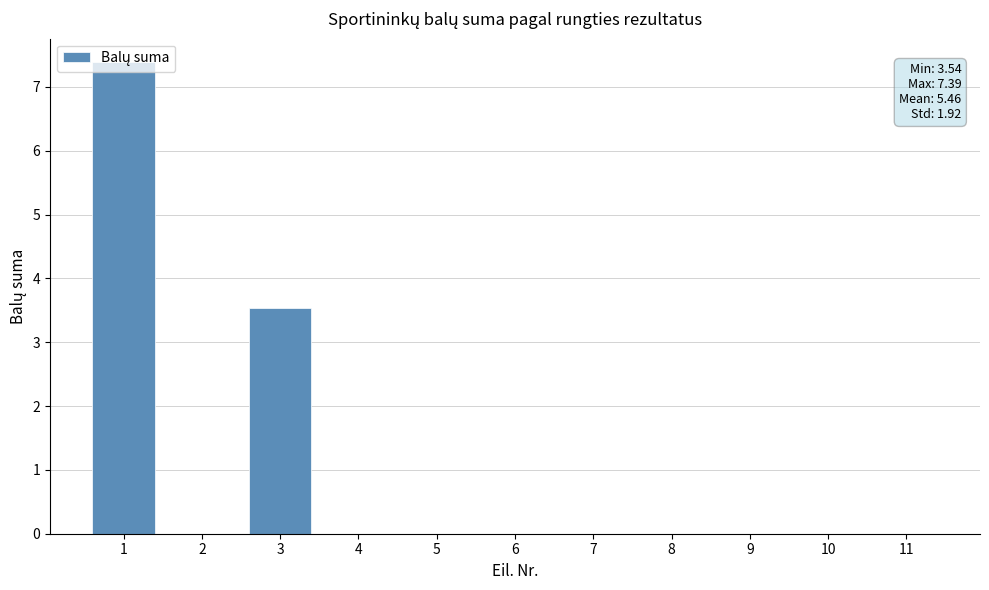

Count the number of data series in this chart.

1